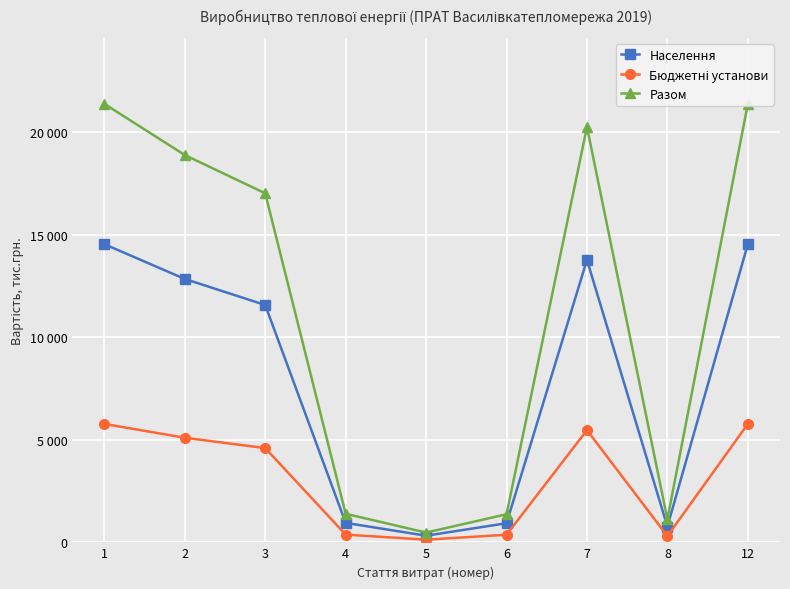

At which category does Бюджетні установи reach its first local valley?

5